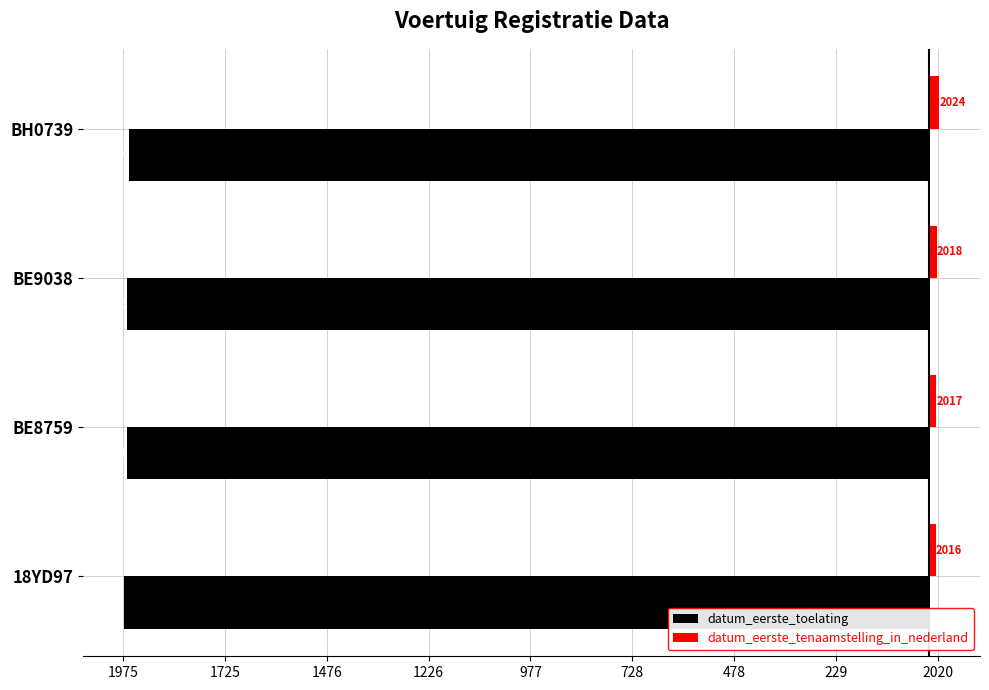

What are all the series names shown in the legend?

datum_eerste_toelating, datum_eerste_tenaamstelling_in_nederland